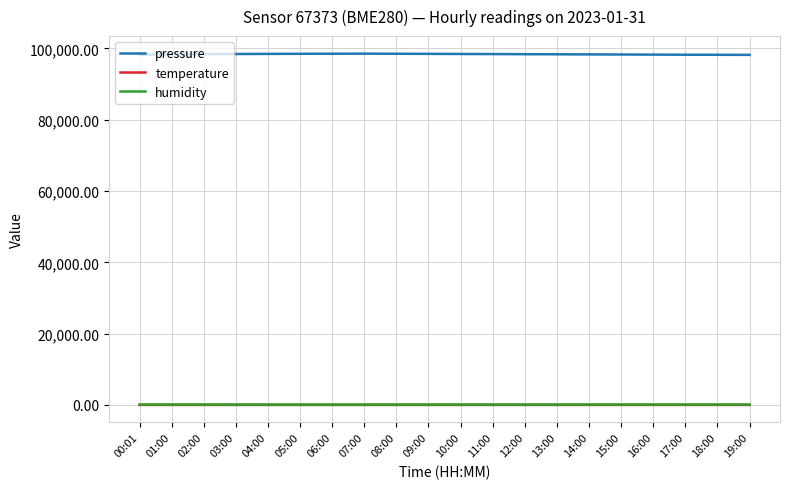

Which series has the largest total across all categories?

pressure